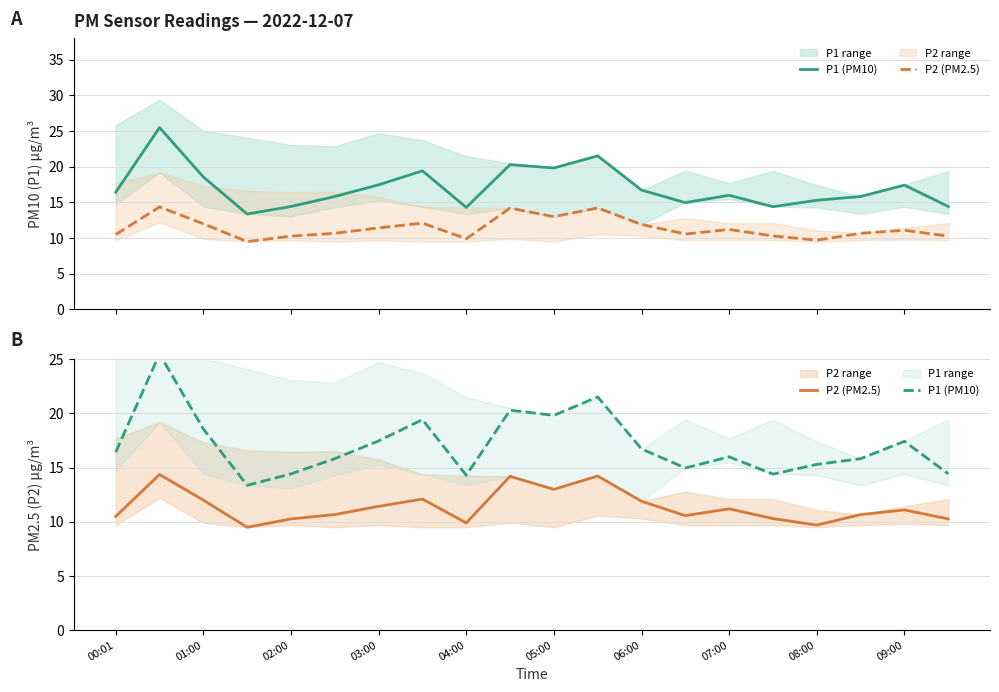

In P2 (PM2.5), how many points are higher than both neighbors (excluding endpoints)?

6